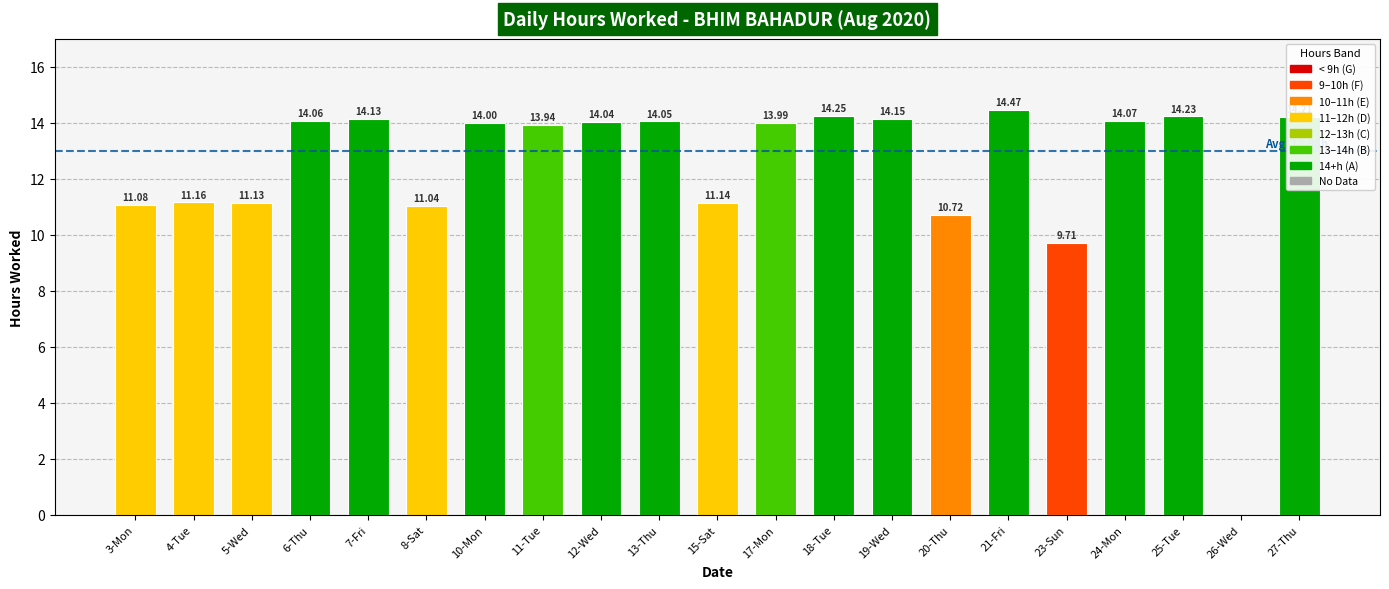

True or false: the data shows 3.9 at 5-Wed.

False